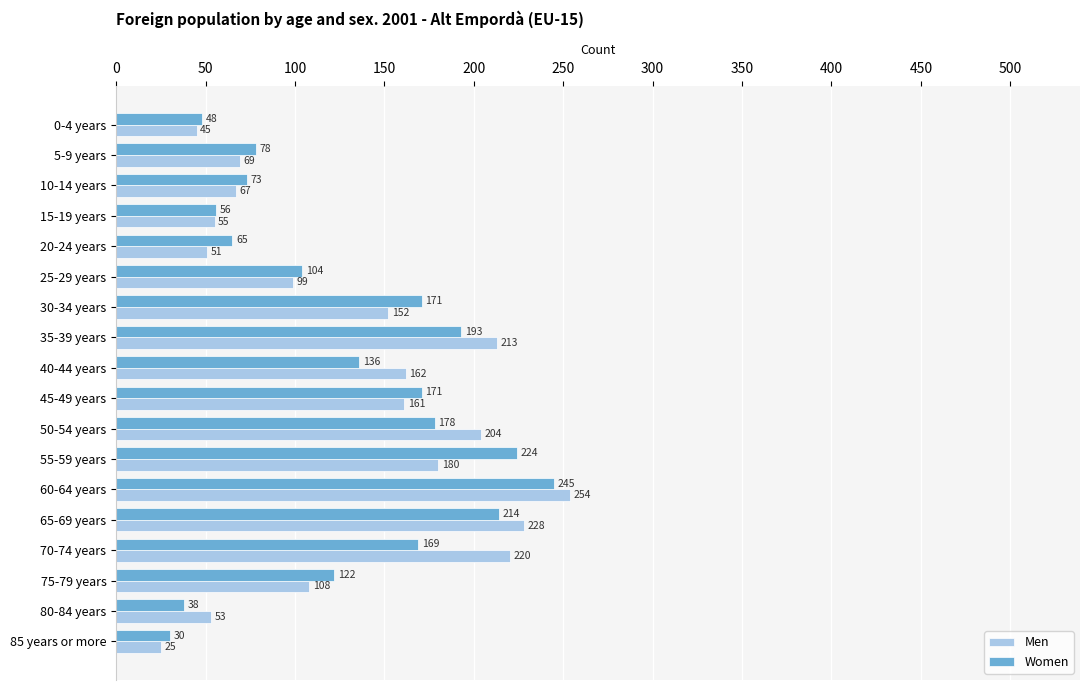

Which series has the largest range (max minus min)?

Men